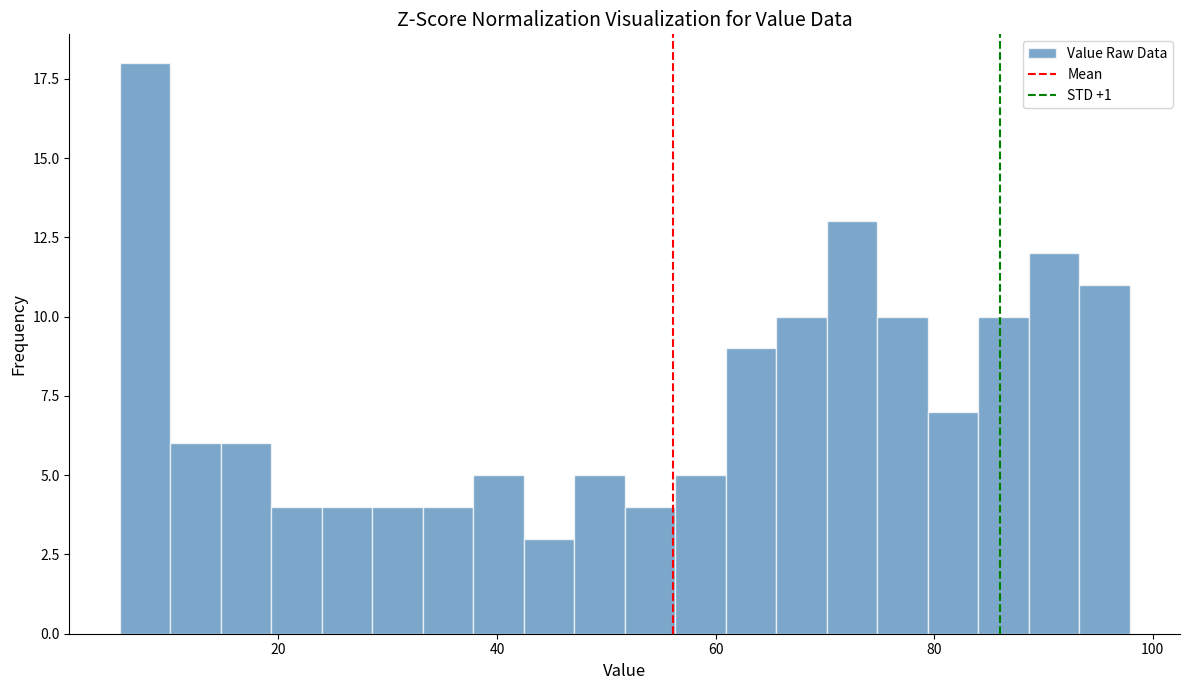

Read against the x-axis, roughly where is the centre of the tallest bar?

8